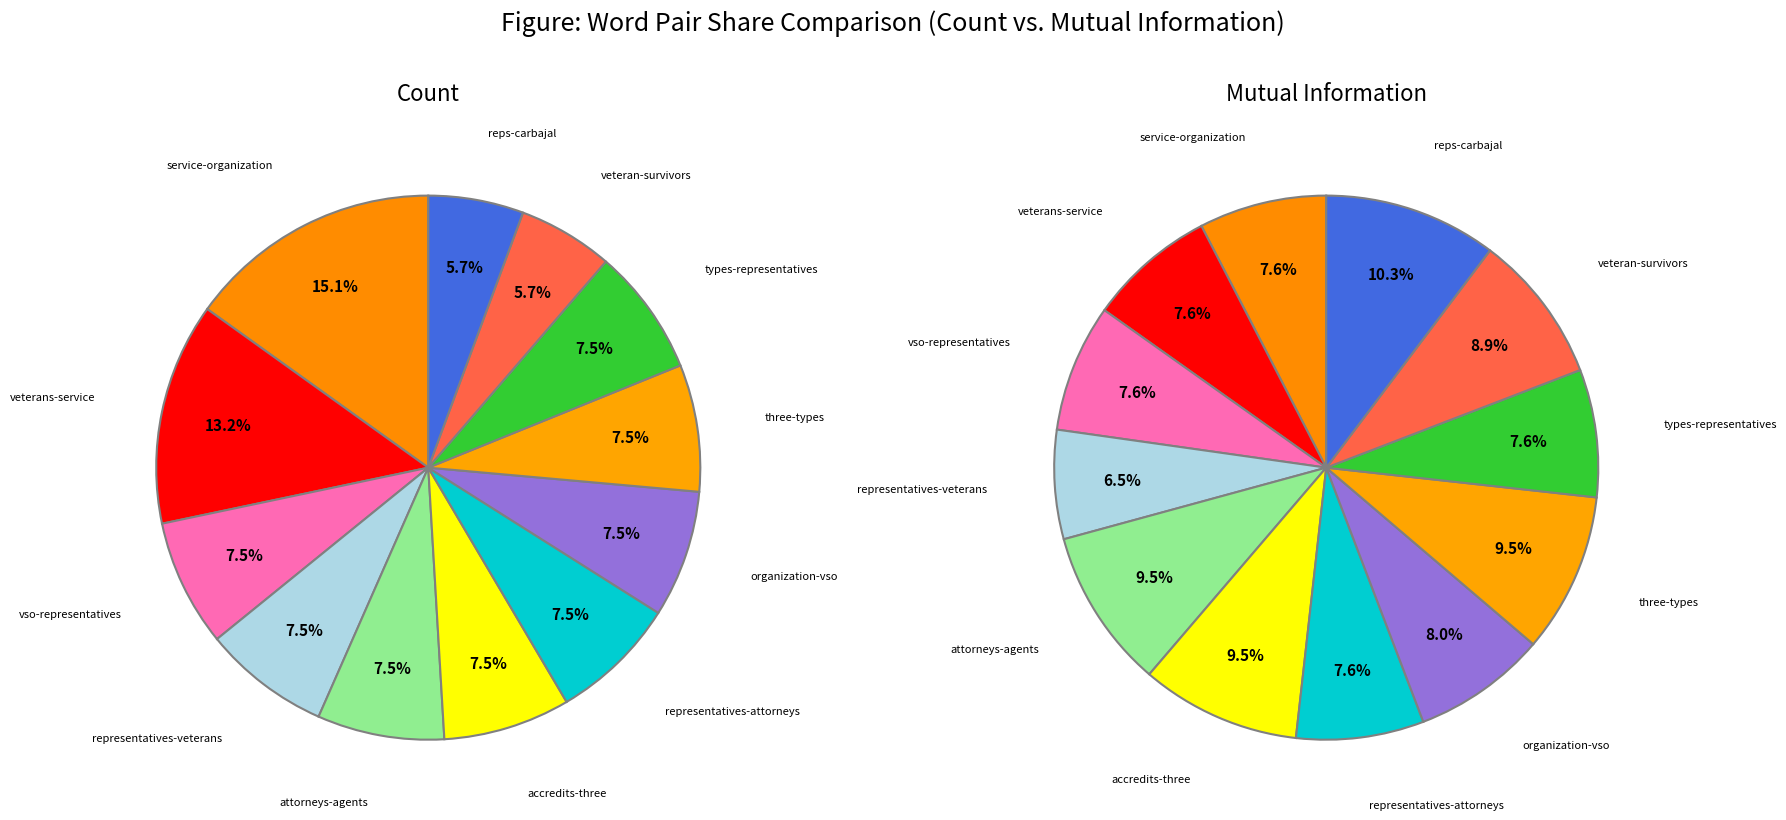

Is the sum of attorneys-agents and vso-representatives greater than half?

No